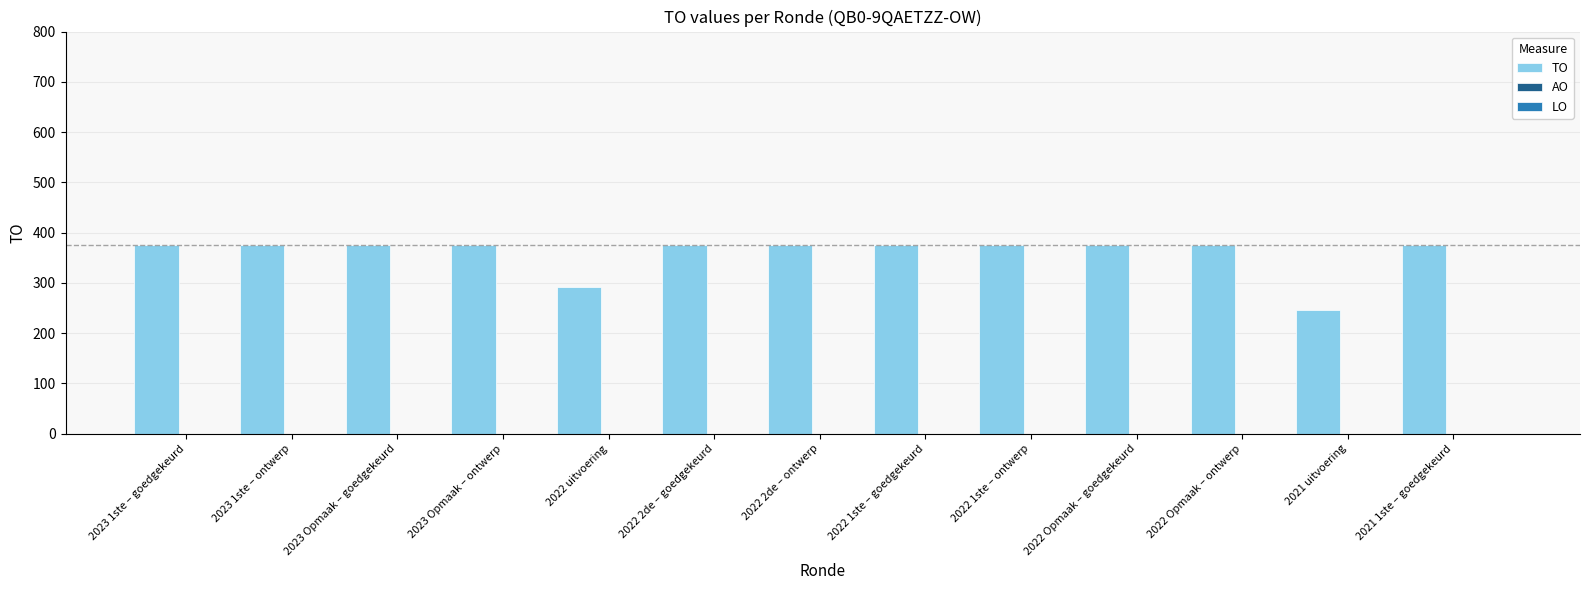

What is the difference between the second highest and second lowest values?

84